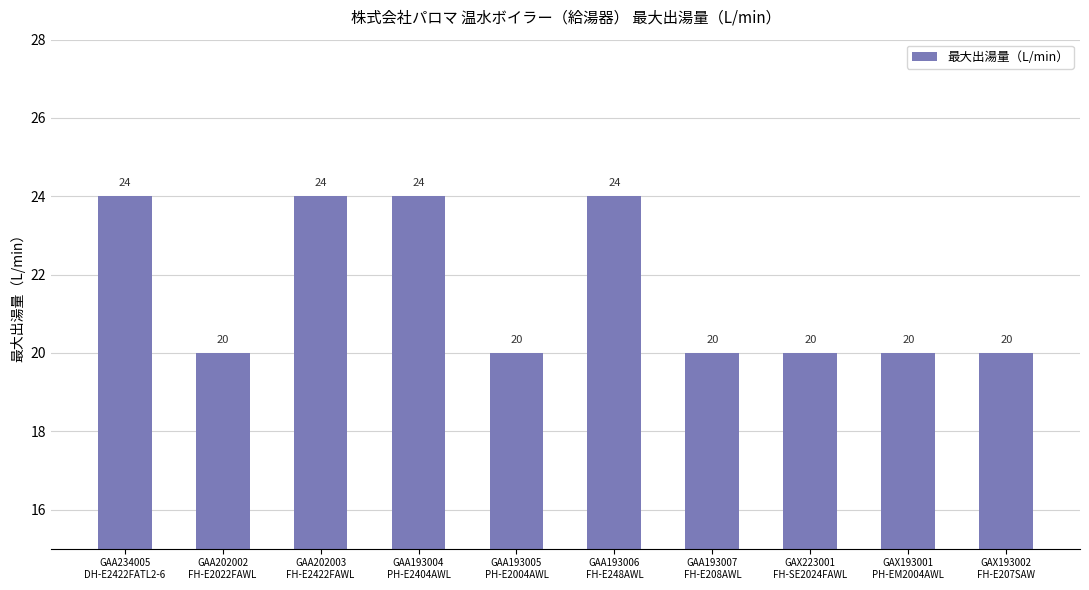

Does the chart contain any negative values?

No